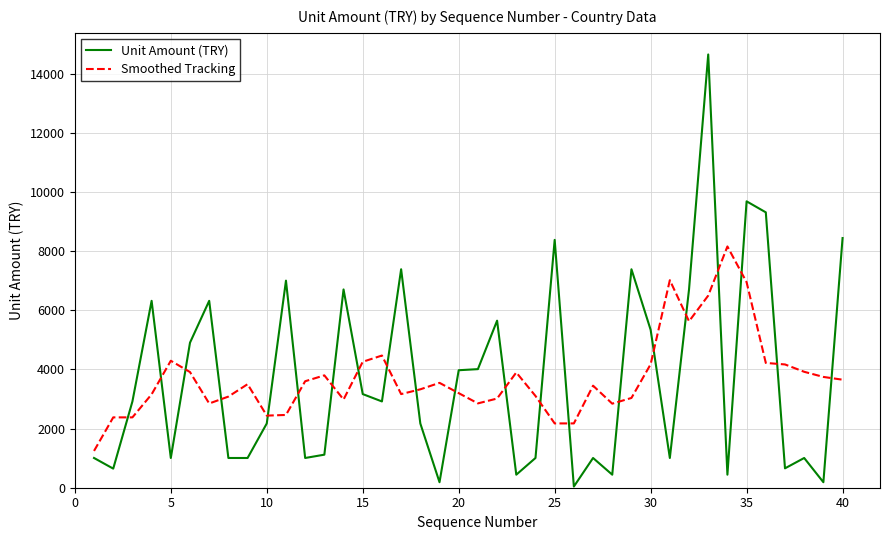

Is this an area chart (filled region under the line)?

No